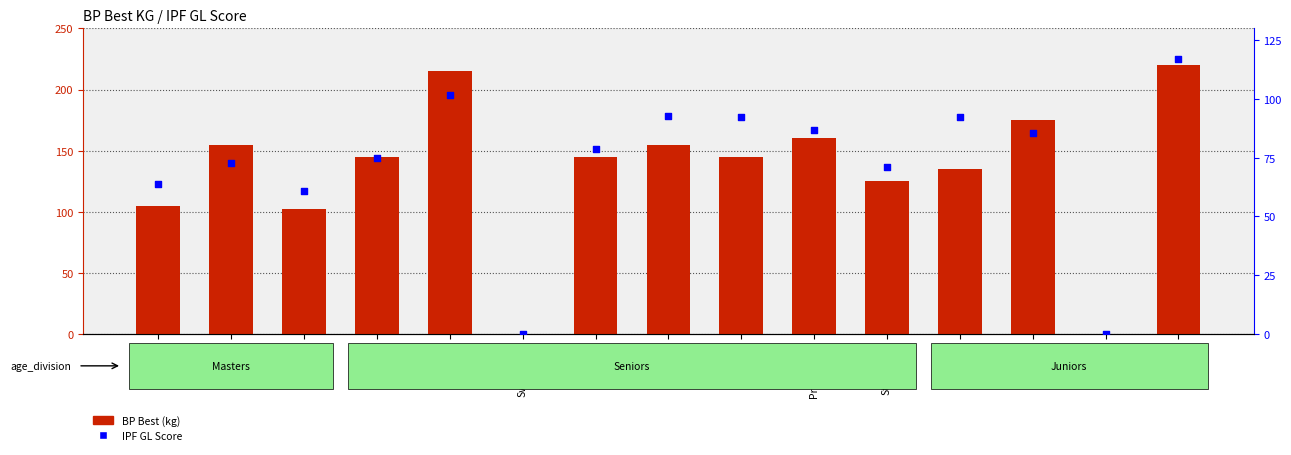

What are all the series names shown in the legend?

BP Best (kg), IPF GL Score